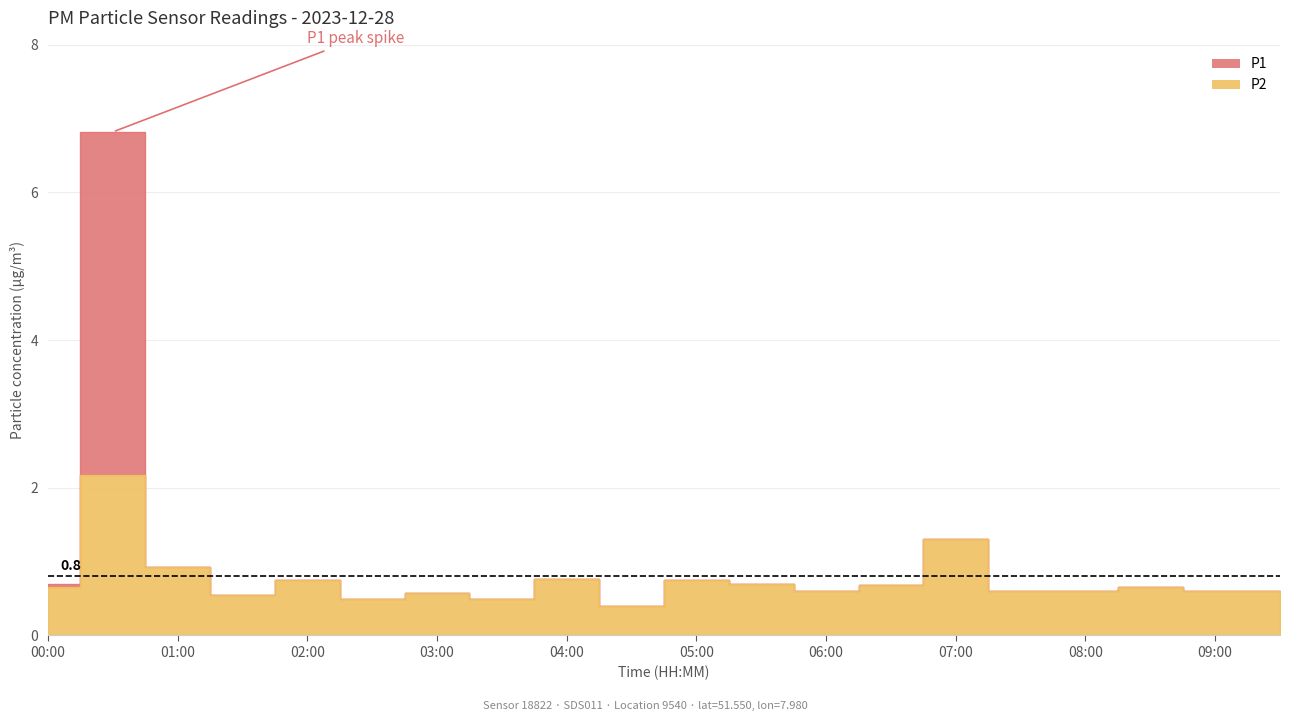

In P2, how many points are lower than both neighbors (excluding endpoints)?

5